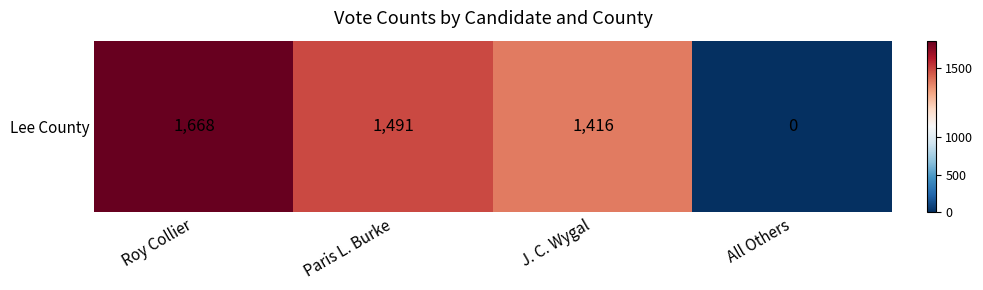

What is the average value?

1144